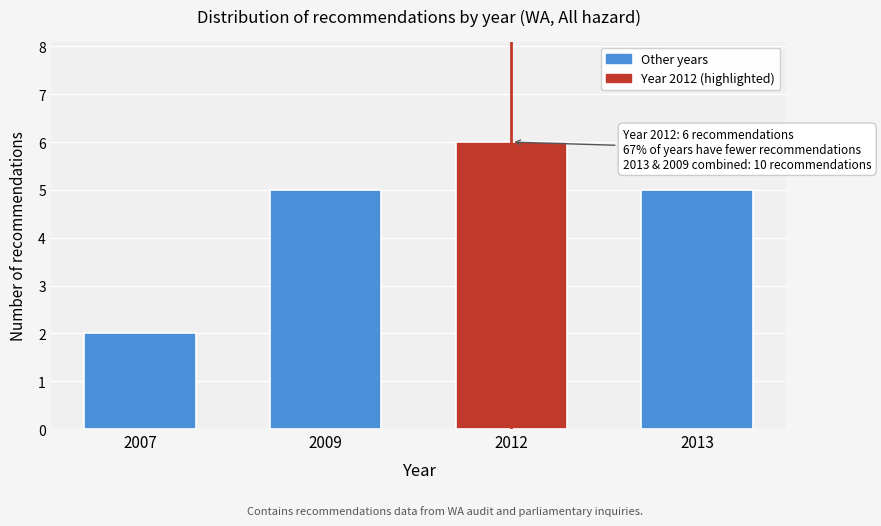

Reading right to left, transcribe all the data shown in this chart.

5	6	5	2